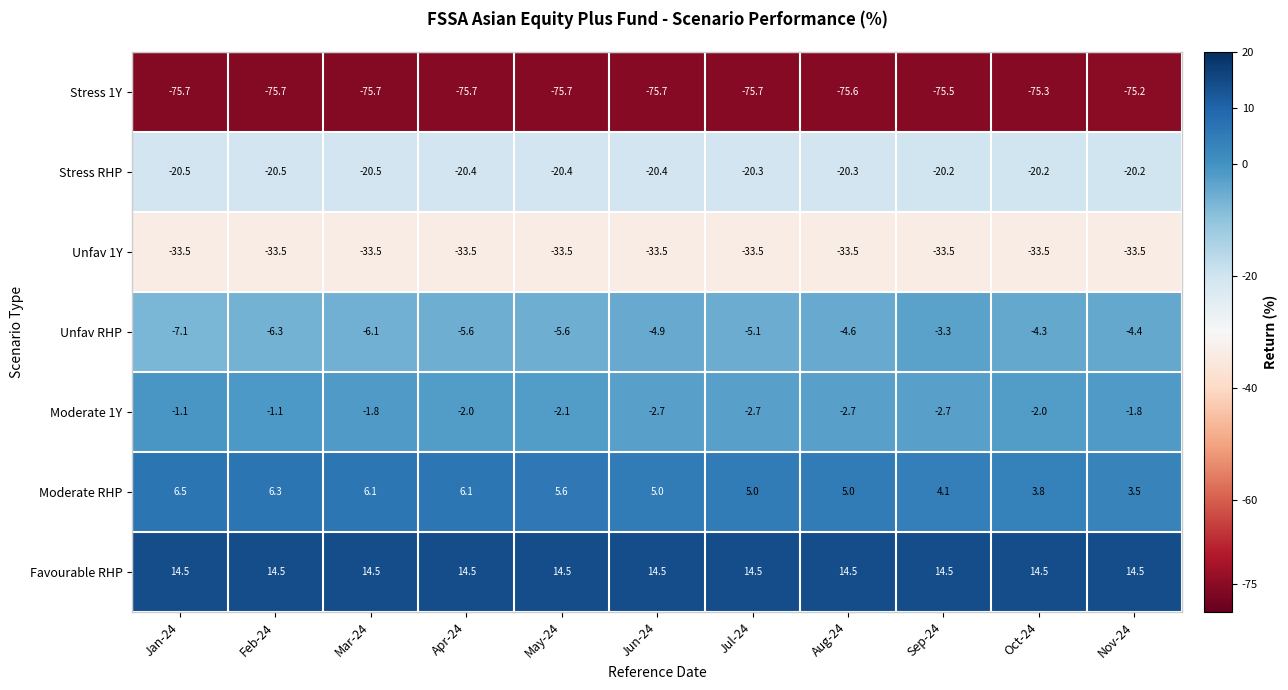

What is the sum of the Stress 1Y values at Apr-24 and Oct-24?

-151.0